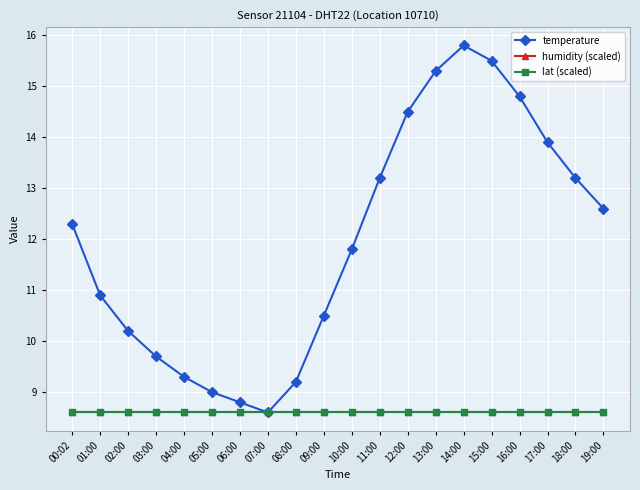

Reading right to left, transcribe all the data shown in this chart.

temperature: 12.6	13.2	13.9	14.8	15.5	15.8	15.3	14.5	13.2	11.8	10.5	9.2	8.6	8.8	9.0	9.3	9.7	10.2	10.9	12.3
humidity (scaled): 8.6	8.6	8.6	8.6	8.6	8.6	8.6	8.6	8.6	8.6	8.6	8.6	8.6	8.6	8.6	8.6	8.6	8.6	8.6	8.6
lat (scaled): 8.6	8.6	8.6	8.6	8.6	8.6	8.6	8.6	8.6	8.6	8.6	8.6	8.6	8.6	8.6	8.6	8.6	8.6	8.6	8.6